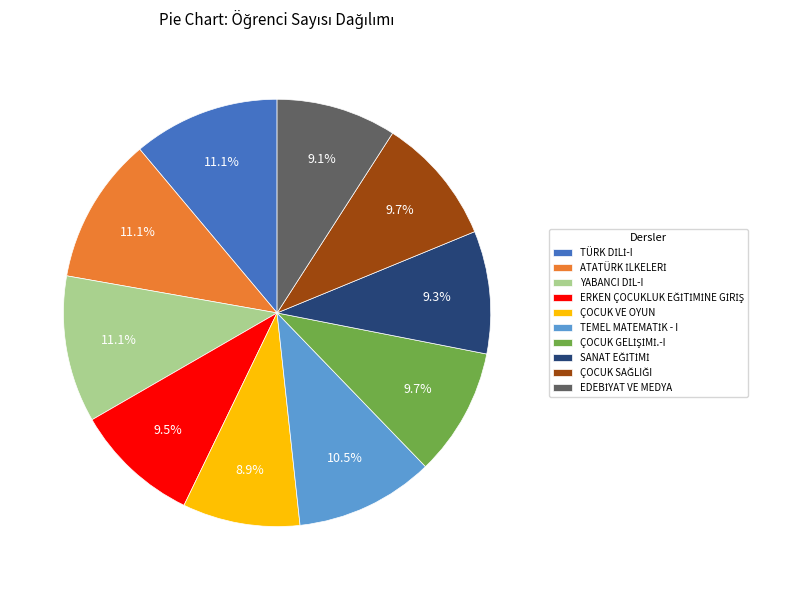

Count the number of slices in the pie.

10